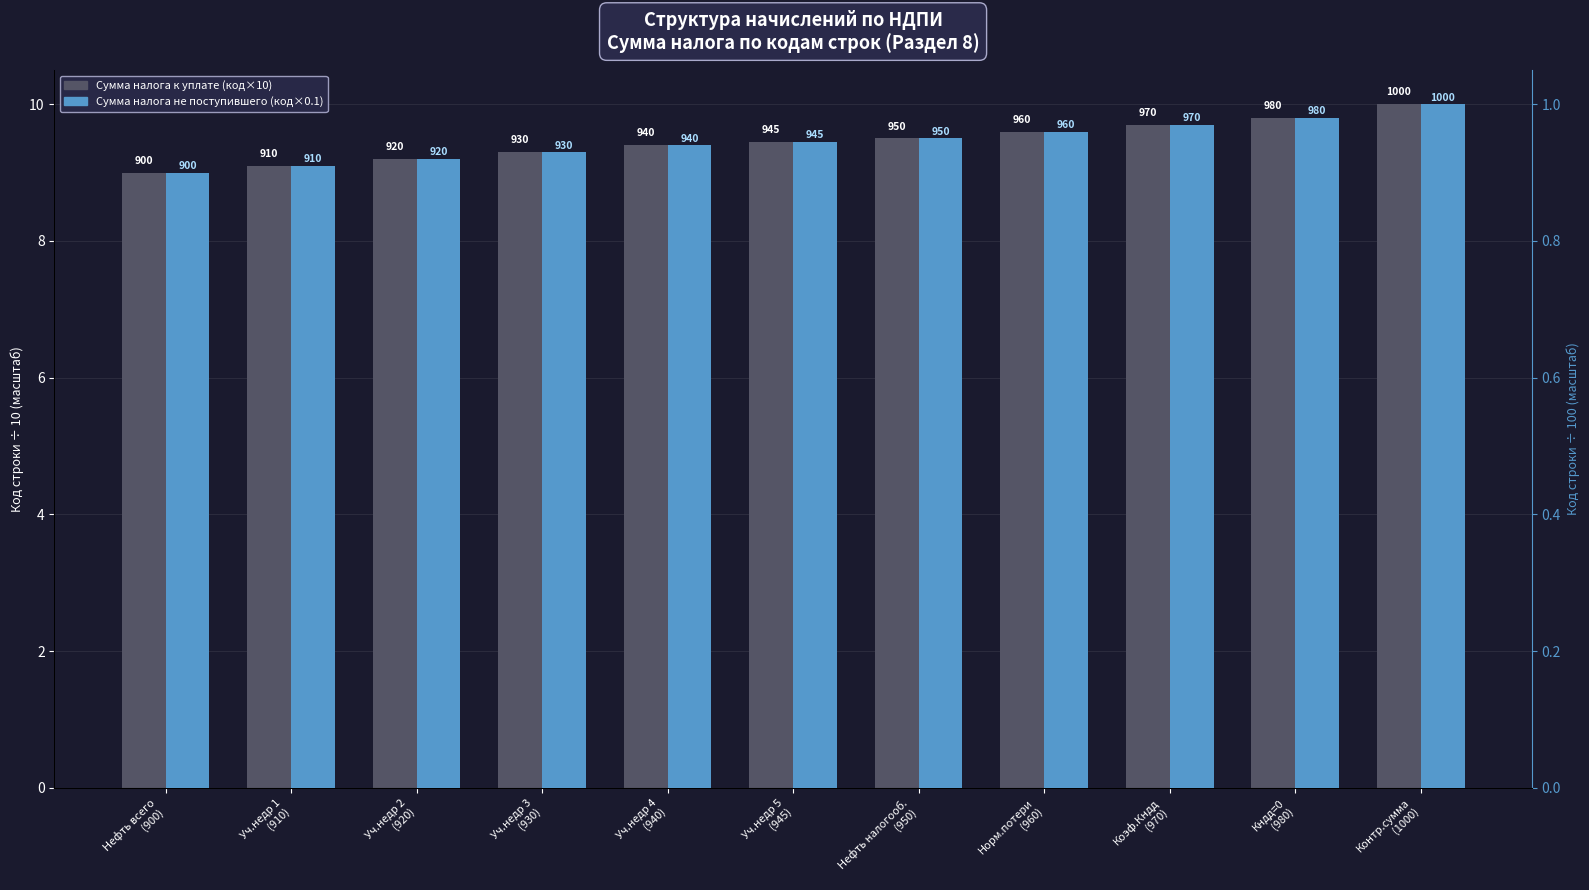

What is the difference between the second highest and second lowest values in the Сумма налога к уплате (код×10) series?

0.7